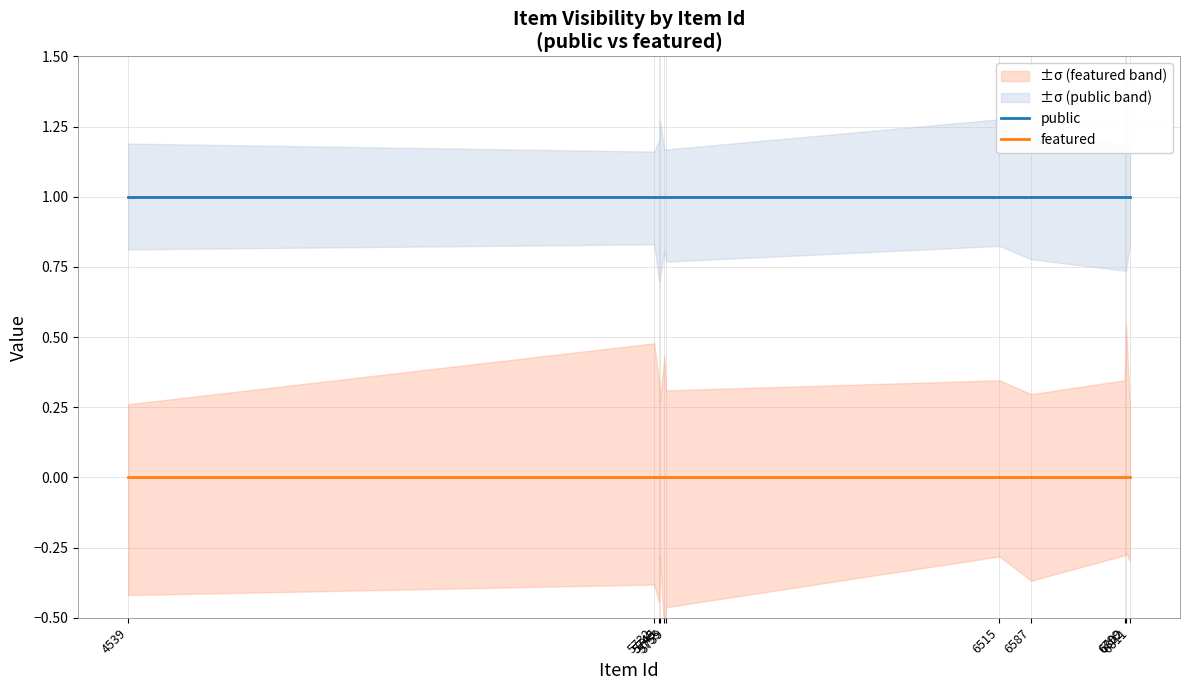

True or false: featured and public intersect in this chart.

False